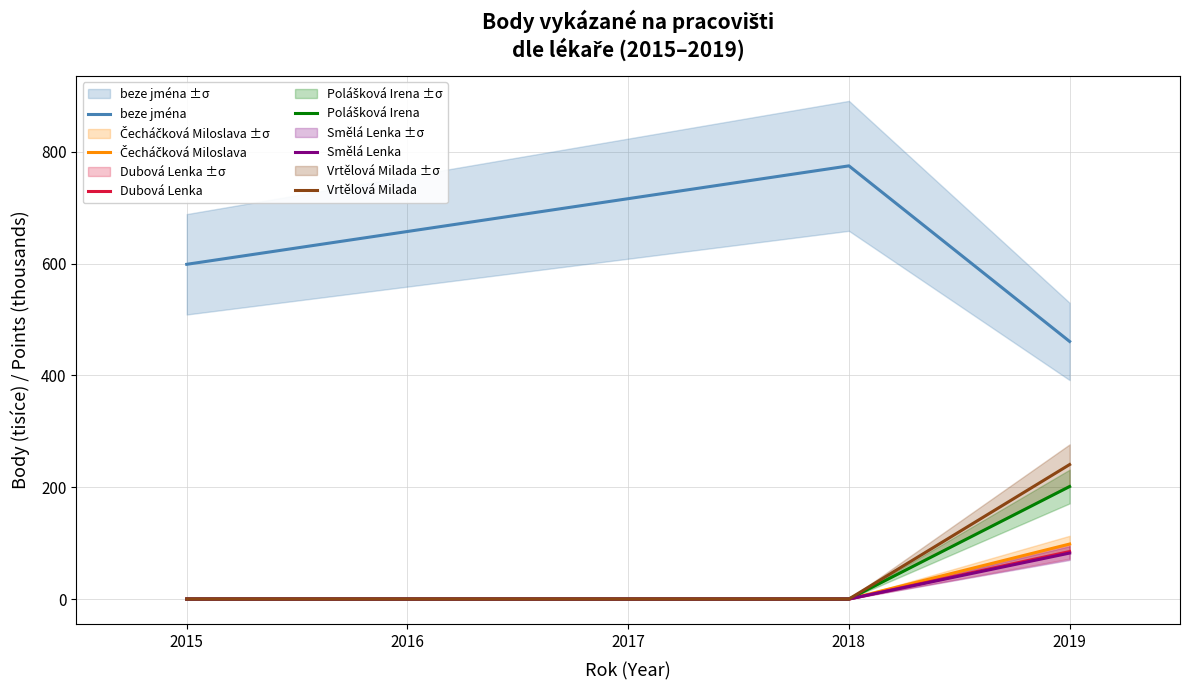

Which category has the highest value in the beze jména series?

2018